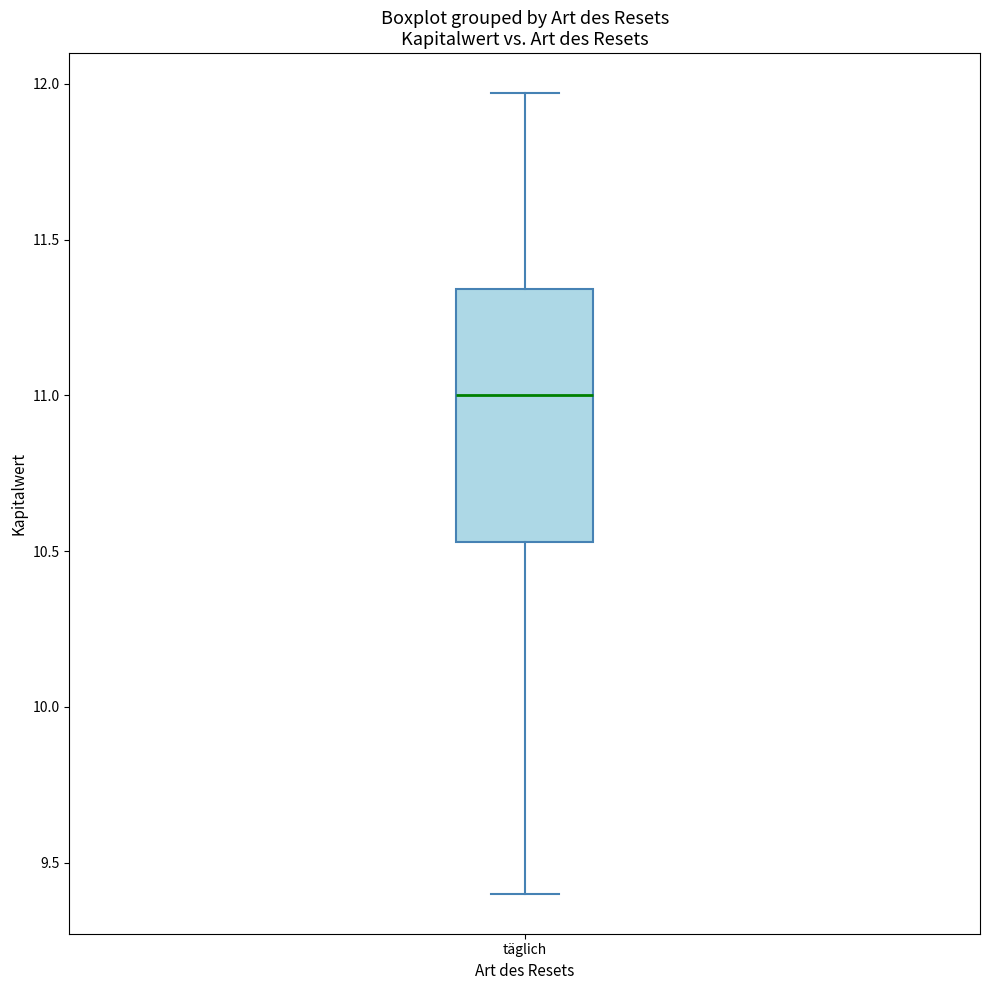

Read this box plot against the y-axis: the position of the median line, the range covered by the box, and the ends of both whiskers. The values are not printed on the chart, so give them approximately, as read against the axis.

median 11.00, box 10.55 to 11.35, whiskers 9.40 to 11.95